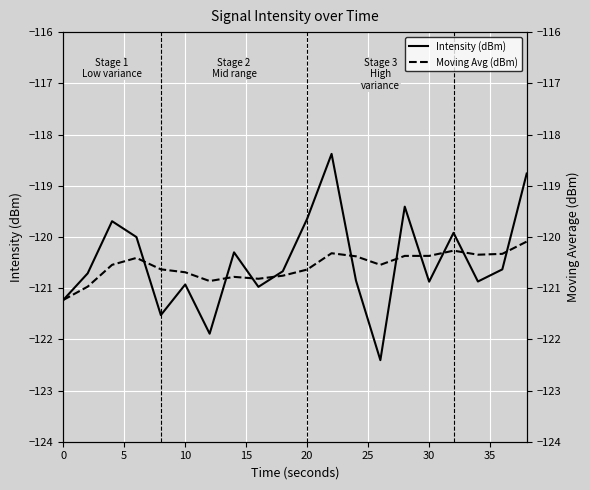

Is it true that Intensity (dBm) equals -38.9 at 20?

False